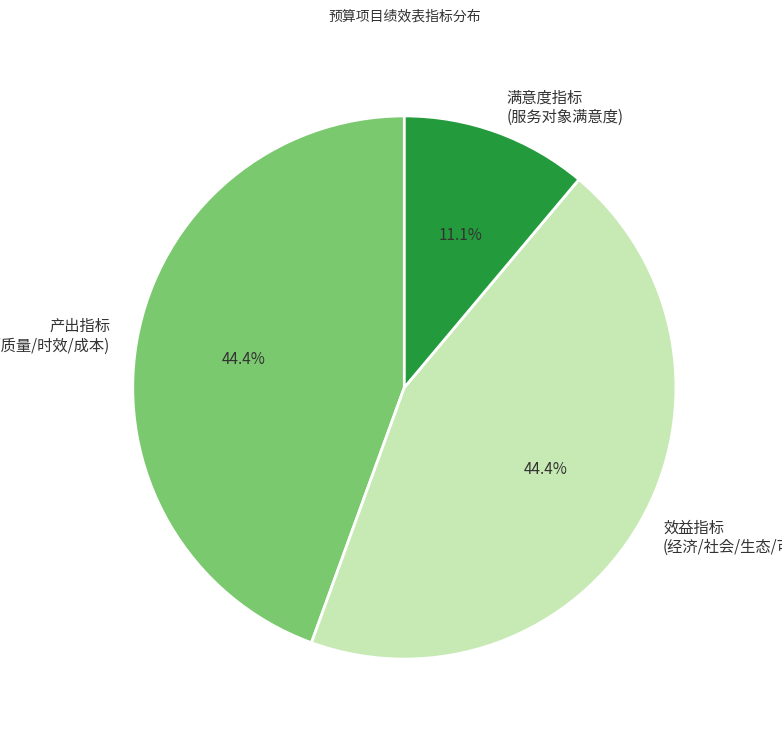

Which has a higher value, 产出指标 (数量/质量/时效/成本) or 满意度指标 (服务对象满意度)?

产出指标 (数量/质量/时效/成本)